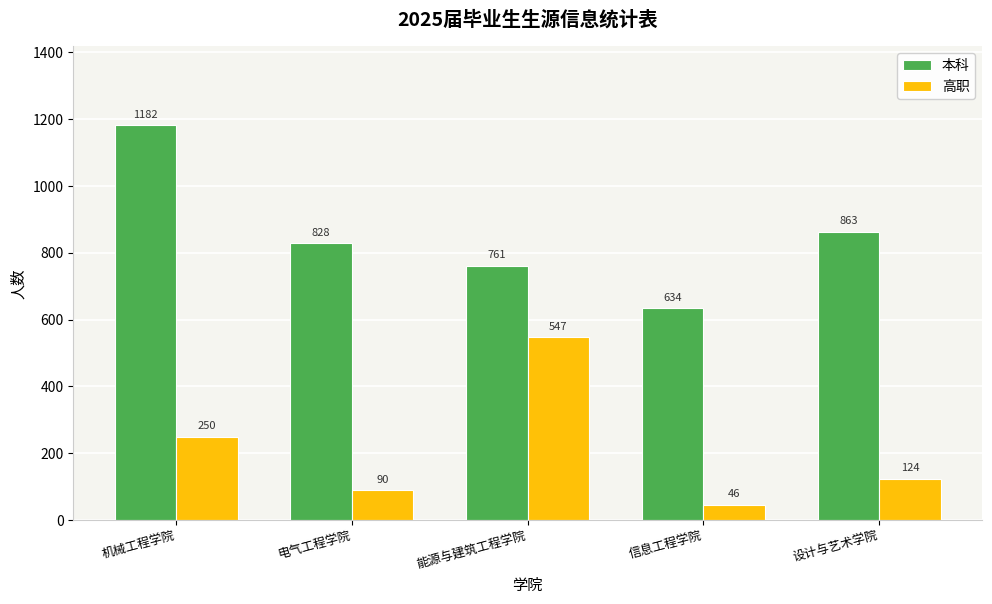

The 本科 series shows 218 at 能源与建筑工程学院. True or false?

False